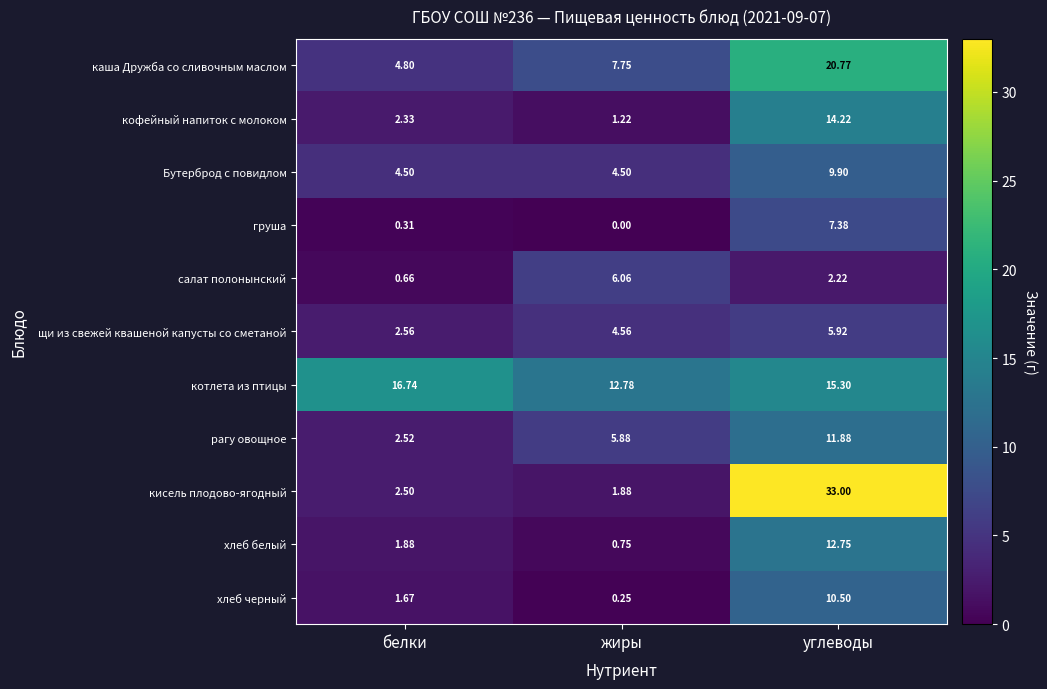

Which series changed the most between белки and углеводы?

кисель плодово-ягодный